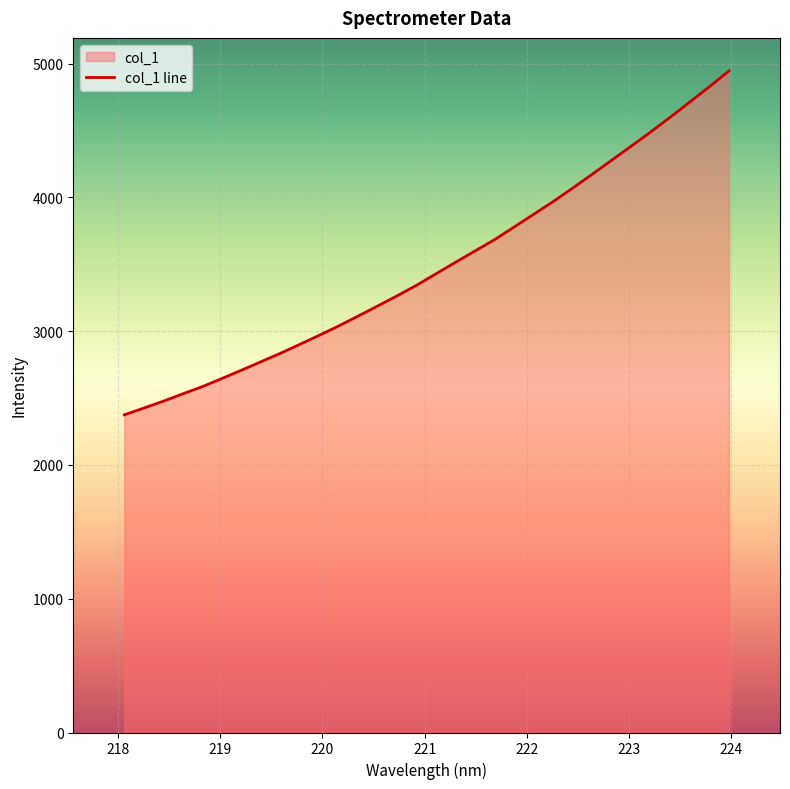

What is the difference between the maximum and minimum values?

2570.6